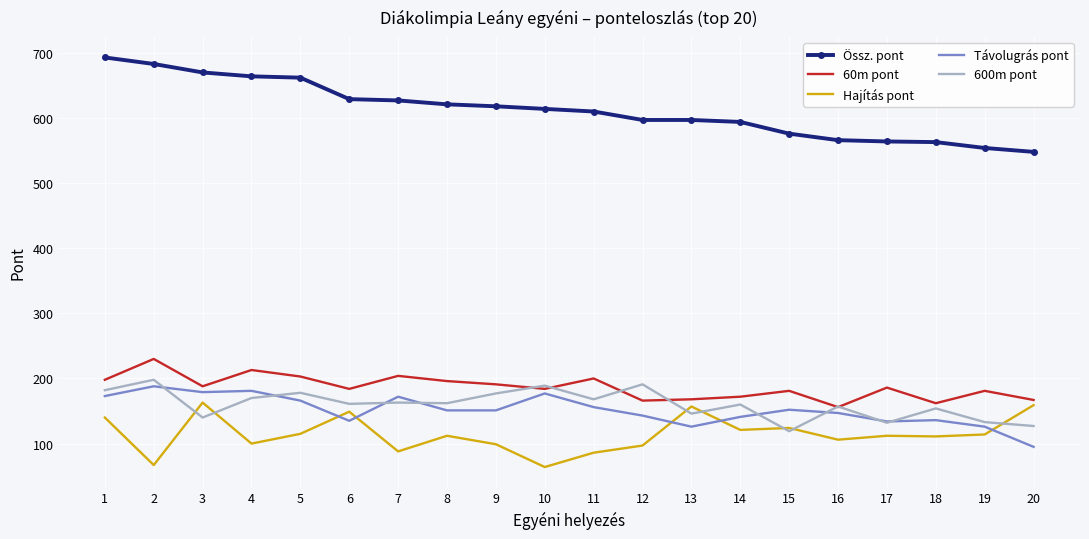

True or false: Távolugrás pont and Össz. pont cross at least once.

False